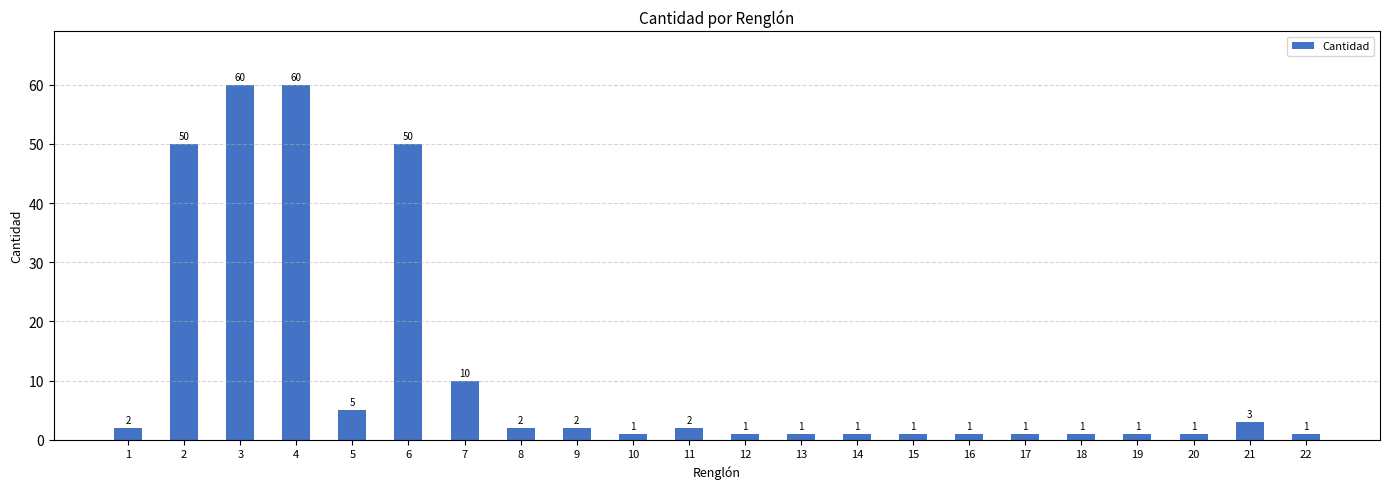

What is the minimum value shown in the chart?

1